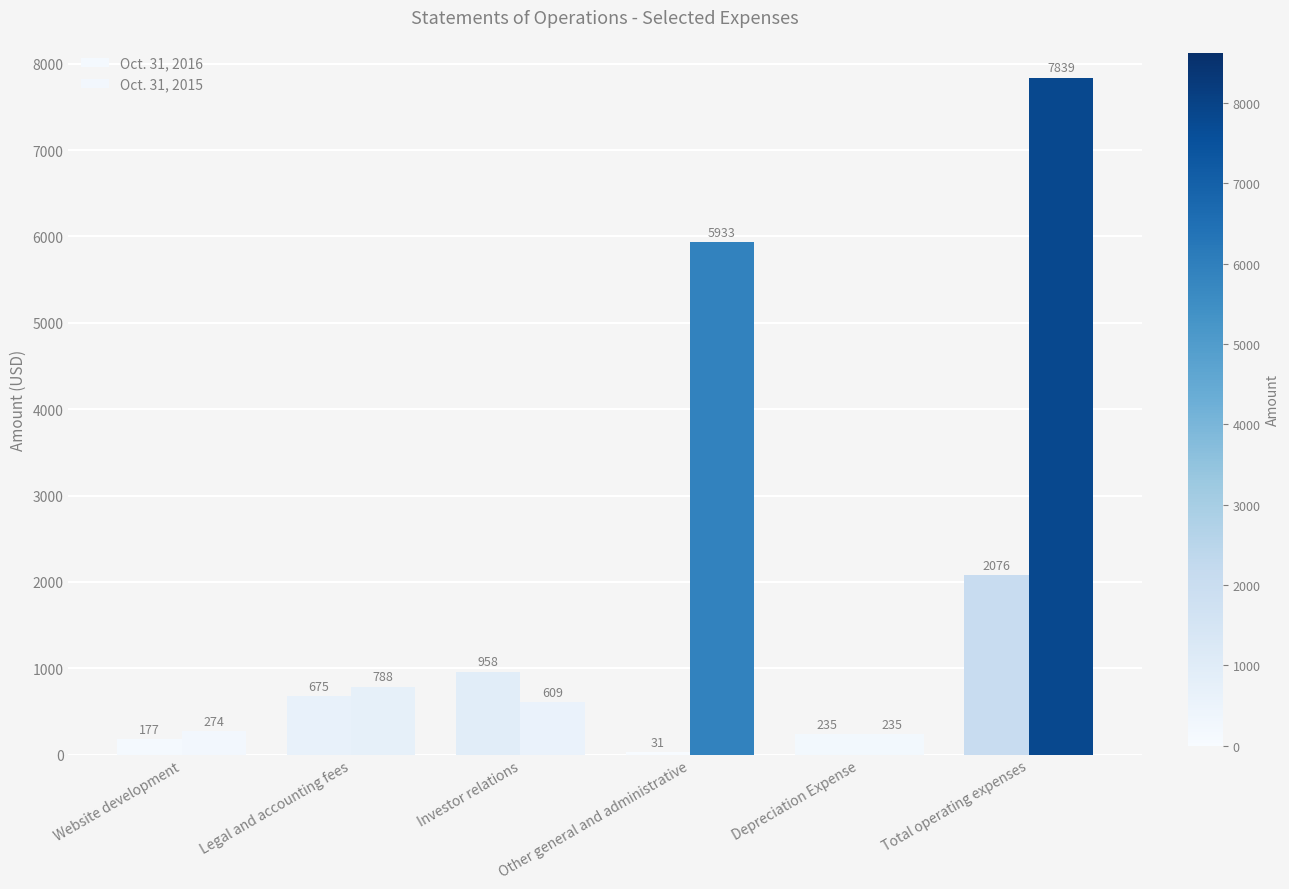

How many series are shown in this chart?

2